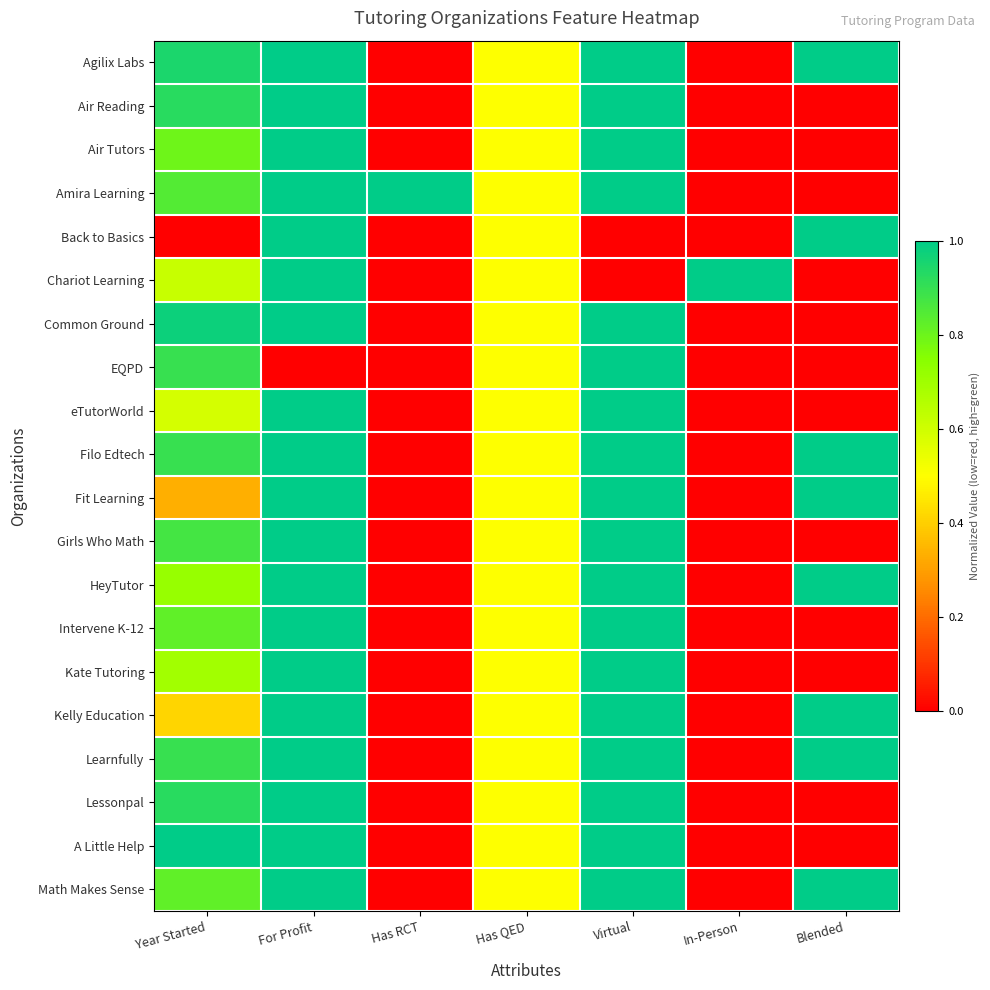

What is the difference between the highest and lowest values at For Profit?

1.0